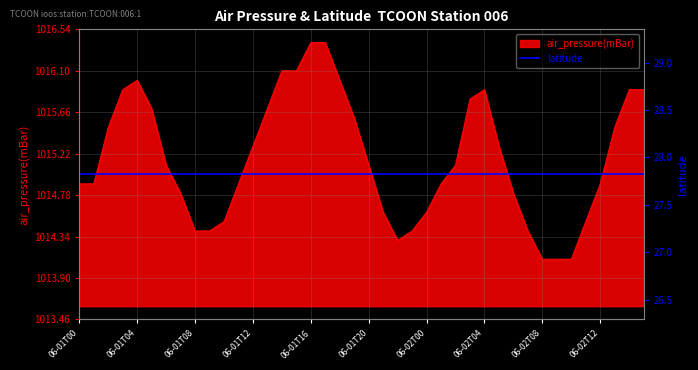

What is the minimum value for air_pressure(mBar)?

1014.1